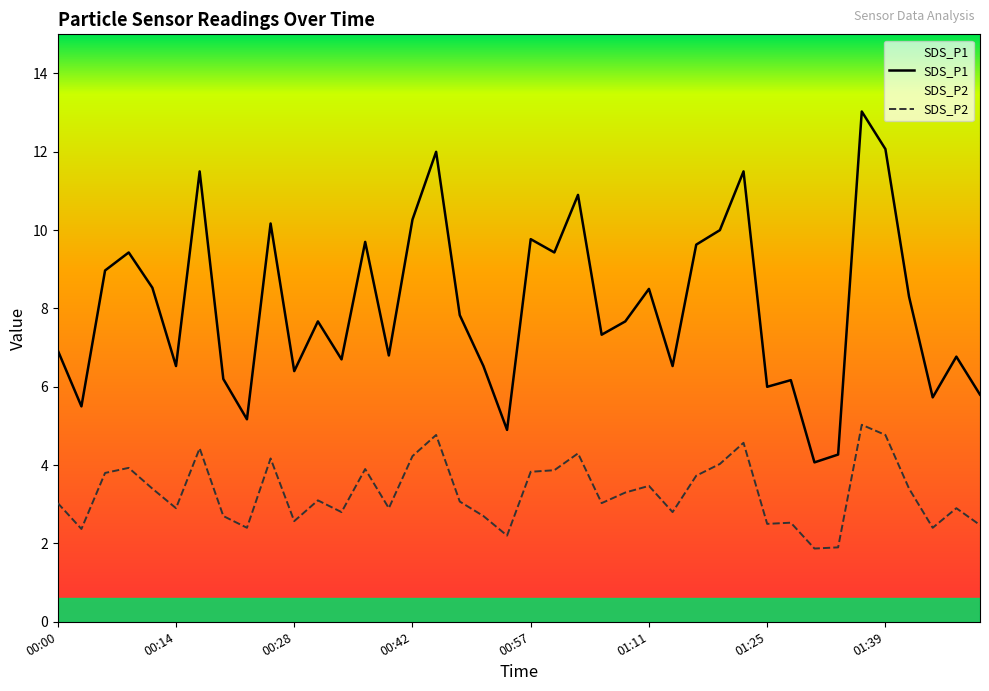

List the series in order of their peak value, highest first.

SDS_P1, SDS_P2